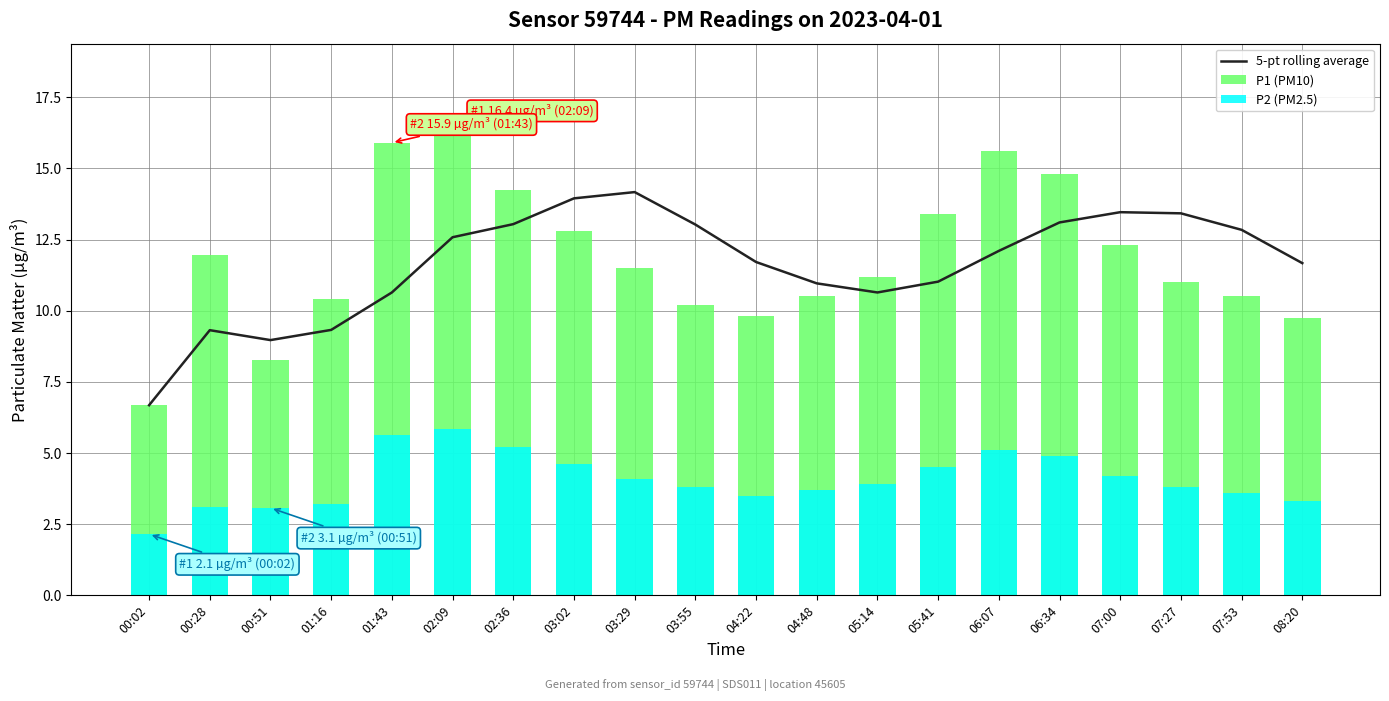

Reading left to right, extract all data points from this chart.

5-pt rolling average: 00:02=6.7	00:28=9.3	00:51=9.0	01:16=9.3	01:43=10.6	02:09=12.6	02:36=13.0	03:02=13.9	03:29=14.2	03:55=13.0	04:22=11.7	04:48=11.0	05:14=10.6	05:41=11.0	06:07=12.1	06:34=13.1	07:00=13.5	07:27=13.4	07:53=12.8	08:20=11.7
P1 (PM10): 00:02=6.7	00:28=11.9	00:51=8.3	01:16=10.4	01:43=15.9	02:09=16.4	02:36=14.2	03:02=12.8	03:29=11.5	03:55=10.2	04:22=9.8	04:48=10.5	05:14=11.2	05:41=13.4	06:07=15.6	06:34=14.8	07:00=12.3	07:27=11.0	07:53=10.5	08:20=9.8
P2 (PM2.5): 00:02=2.1	00:28=3.1	00:51=3.1	01:16=3.2	01:43=5.6	02:09=5.8	02:36=5.2	03:02=4.6	03:29=4.1	03:55=3.8	04:22=3.5	04:48=3.7	05:14=3.9	05:41=4.5	06:07=5.1	06:34=4.9	07:00=4.2	07:27=3.8	07:53=3.6	08:20=3.3